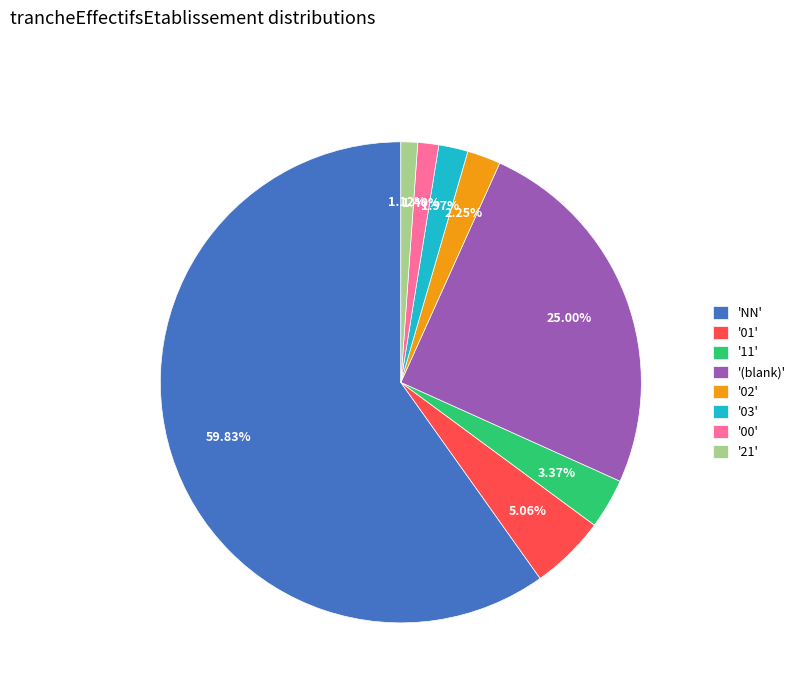

What is the largest slice in the pie chart?

'NN'